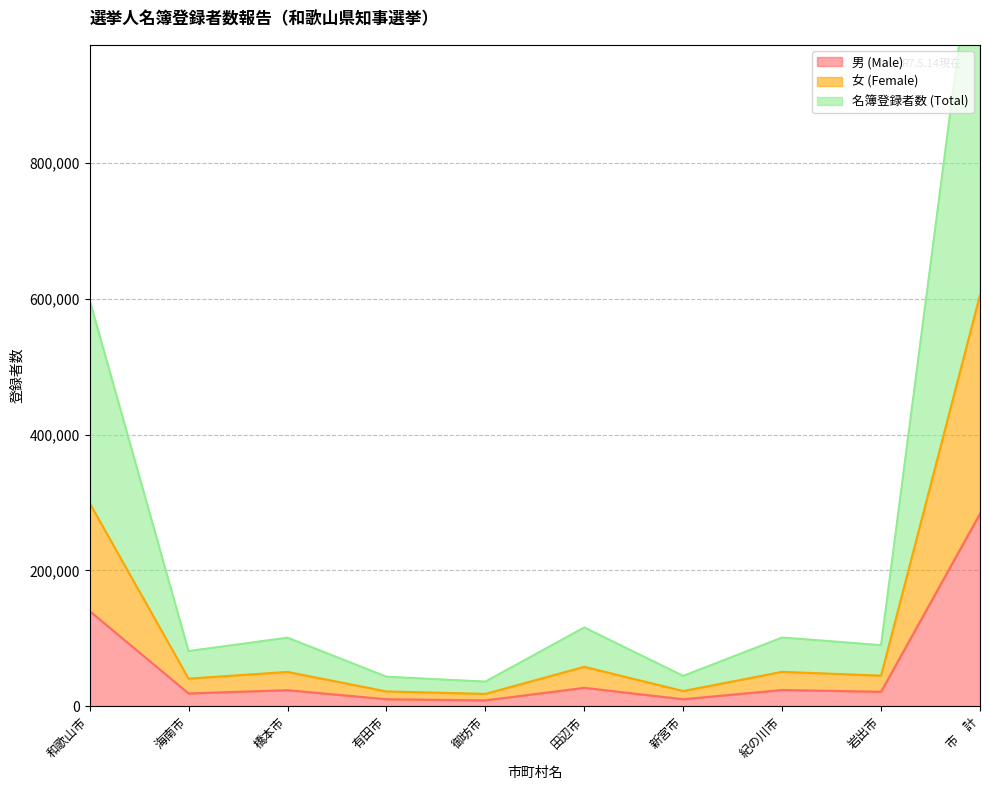

True or false: 男 (Male) and 名簿登録者数 (Total) cross at least once.

False